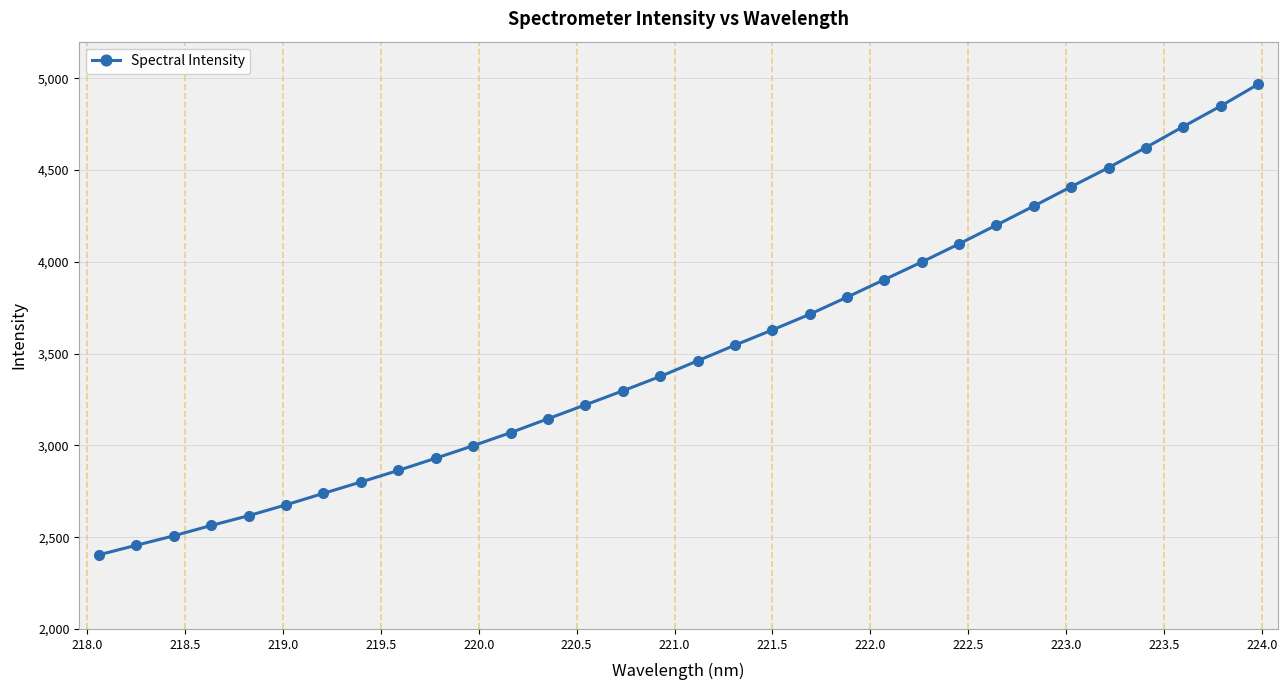

What is the value of the 8th point from the left?

2800.6